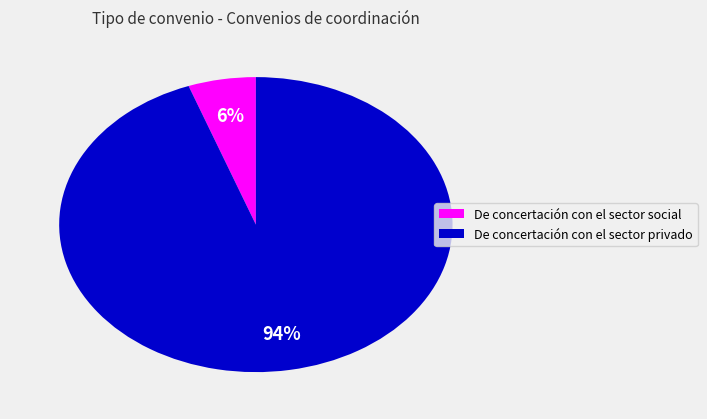

What percentage is the De concertación con el sector privado slice, to the nearest percent?

94%